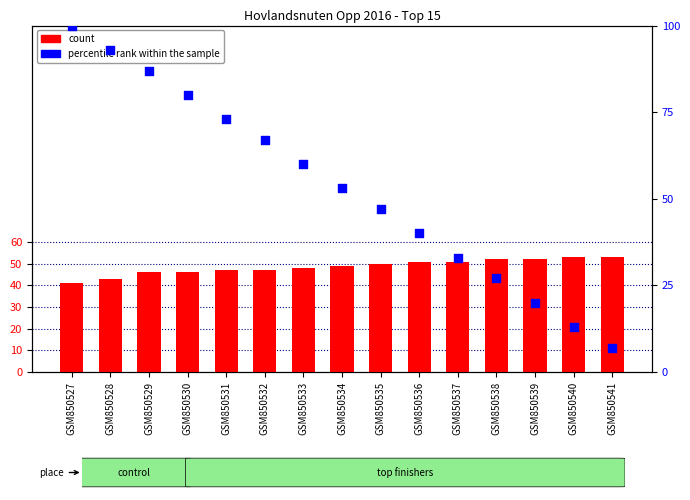

At how many categories does at least one series exceed 79?

4